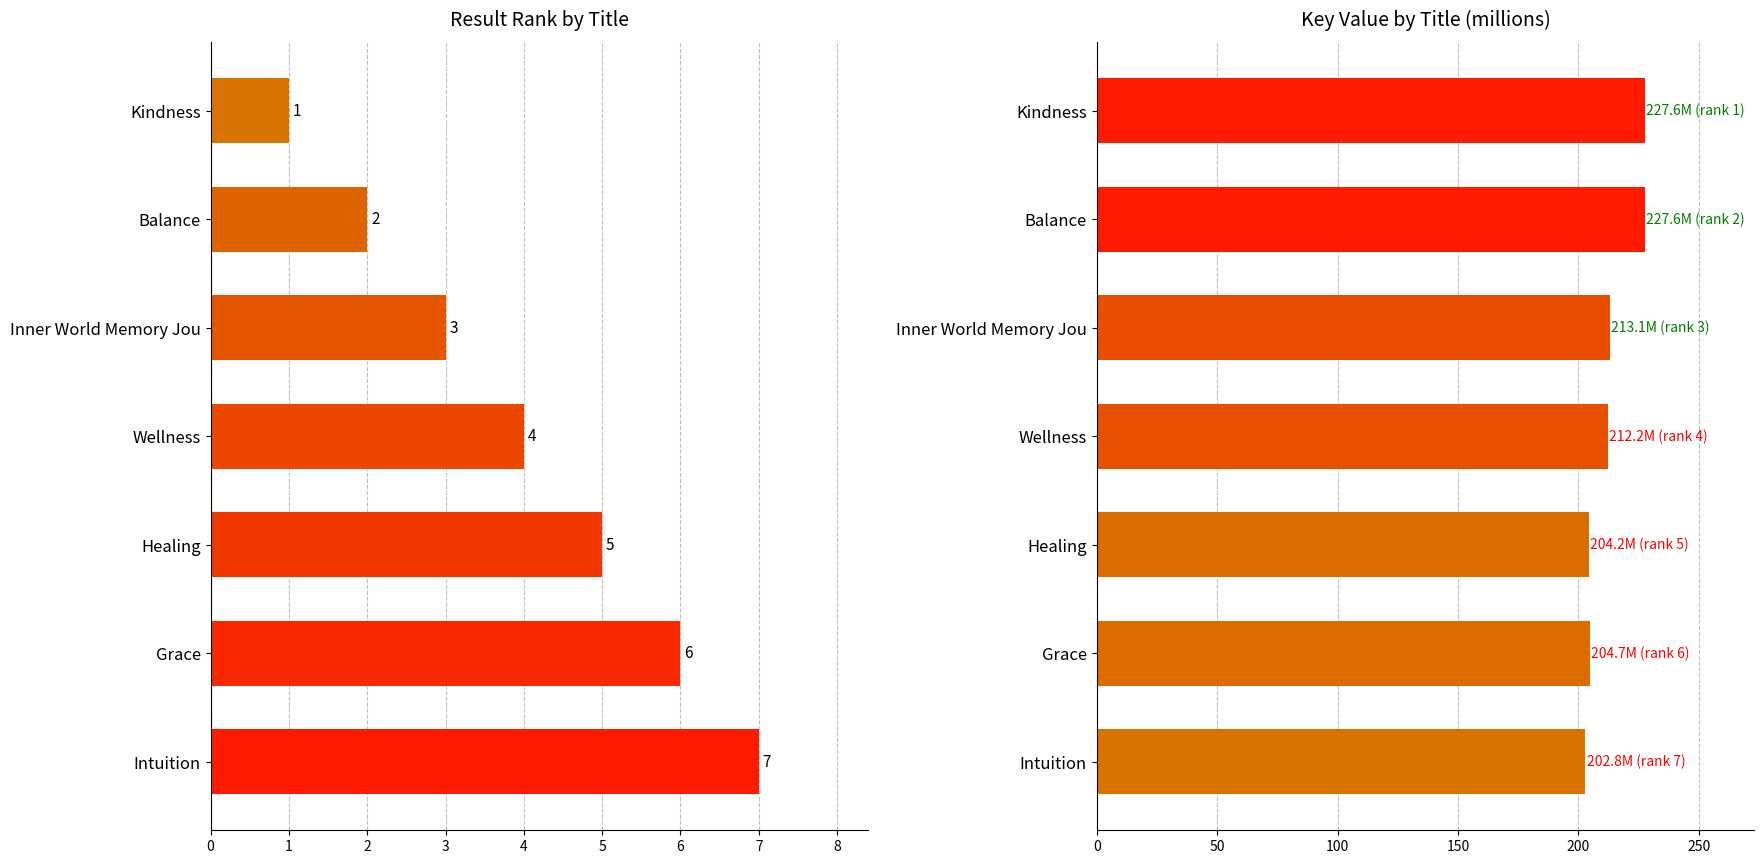

Count the Result values in the range 2 to 6.

5